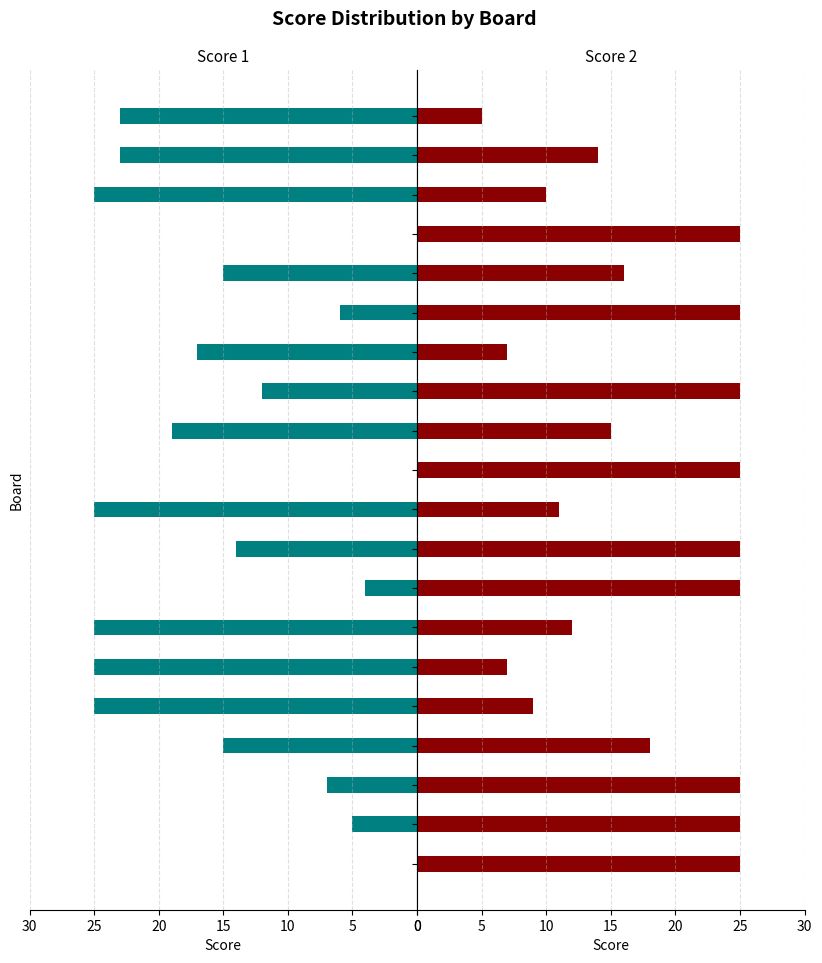

What is the spread (max minus min) of values at 15?

19